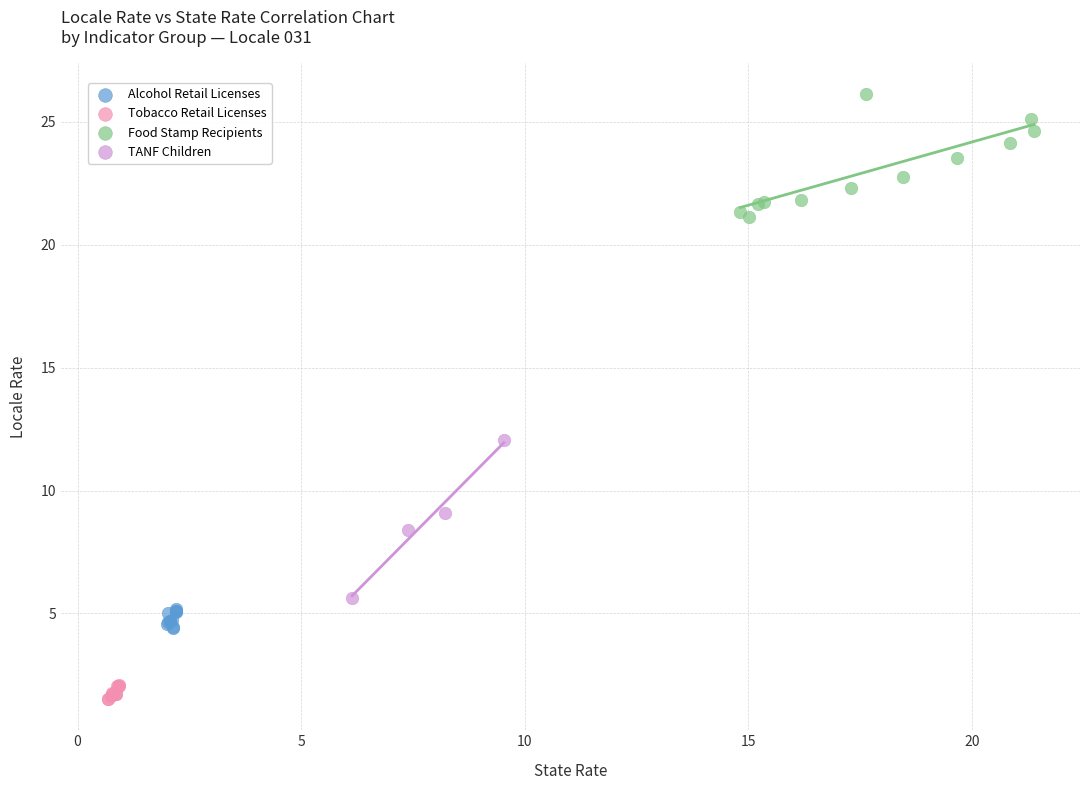

Which series has the largest Y range (max minus min)?

TANF Children